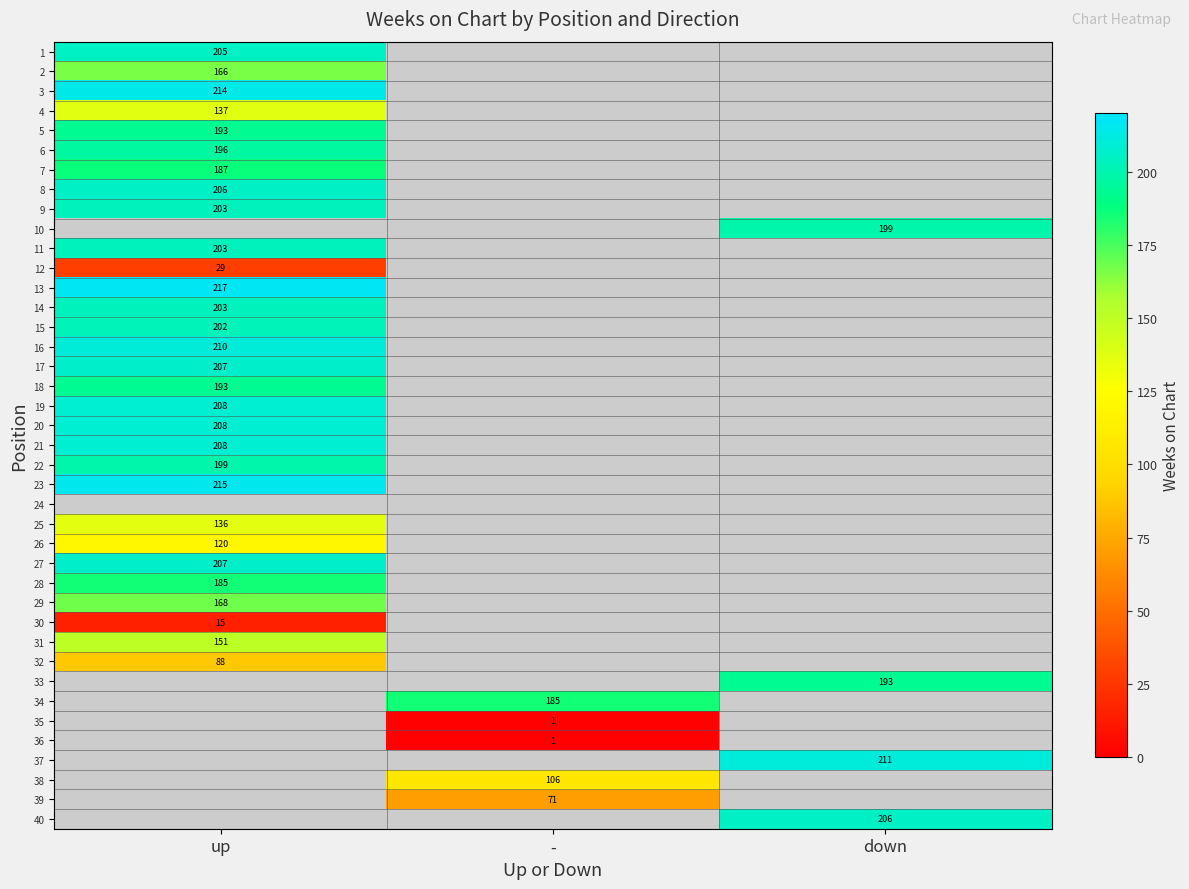

The value of 6 at up is 196. True or false?

True